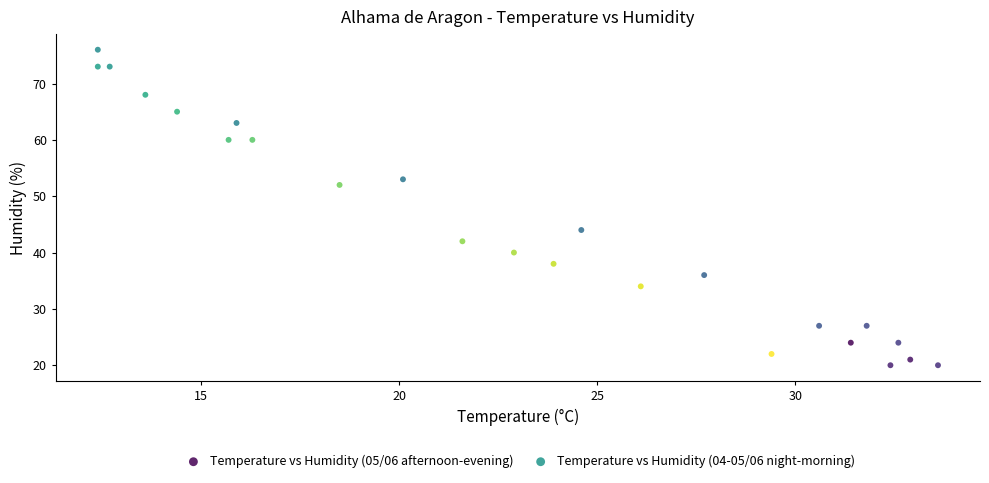

Which series reaches the maximum Y coordinate?

Temperature vs Humidity (05/06 afternoon-evening)